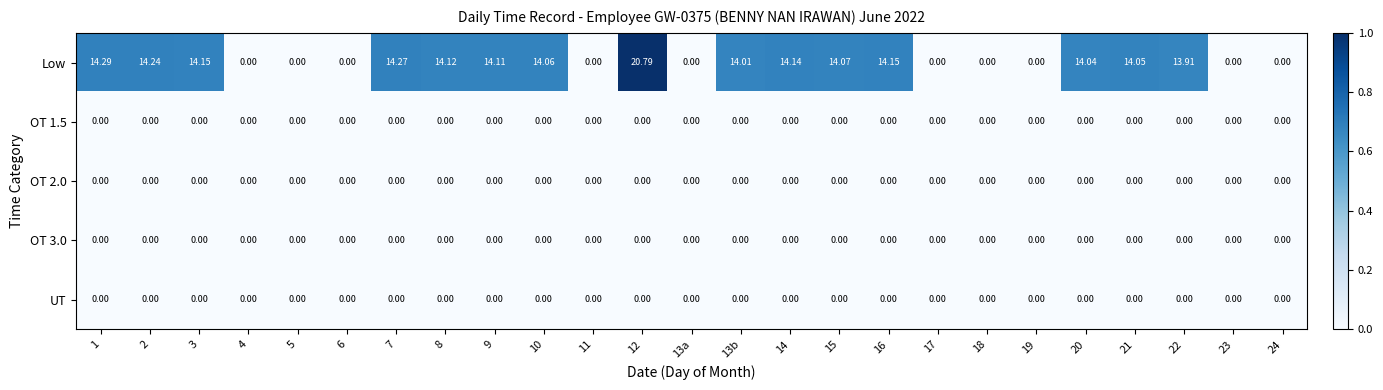

Between 9 and 10, which series saw the biggest shift?

Low